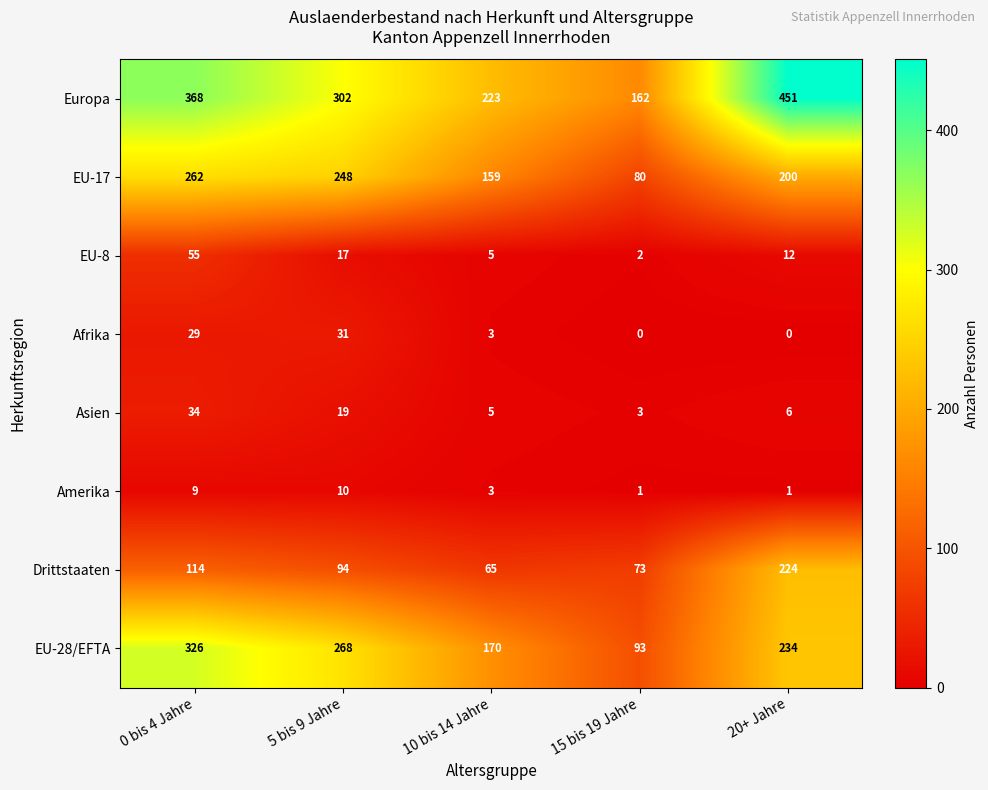

What is the maximum value shown in the chart?

451